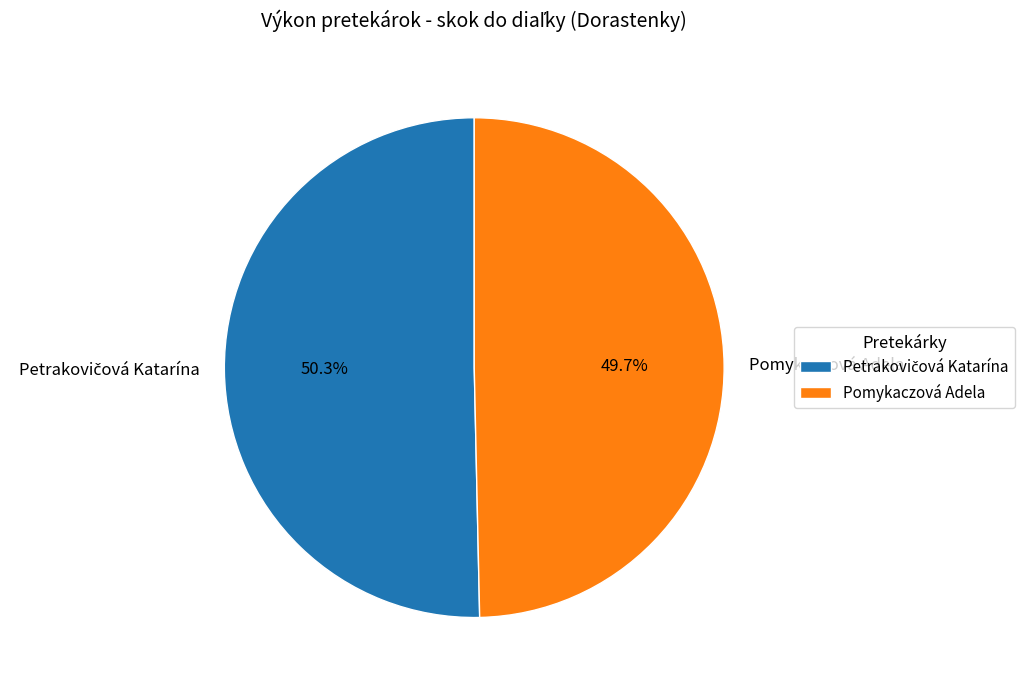

How many segments does this pie chart have?

2